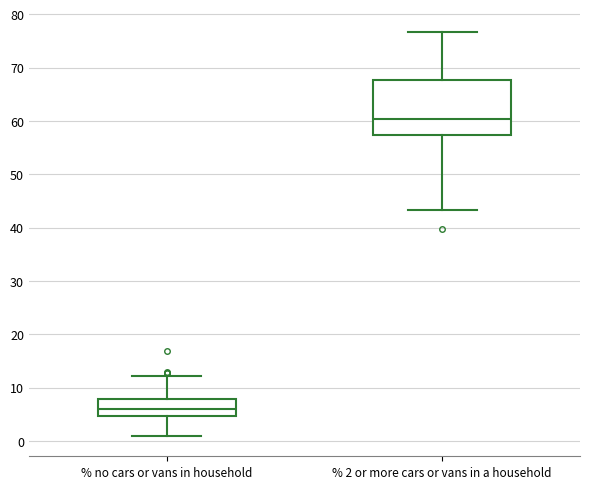

Where does the lower whisker of the box for % 2 or more cars or vans in a household end on the y-axis? The values are not printed on the chart, so give them approximately, as read against the axis.

43